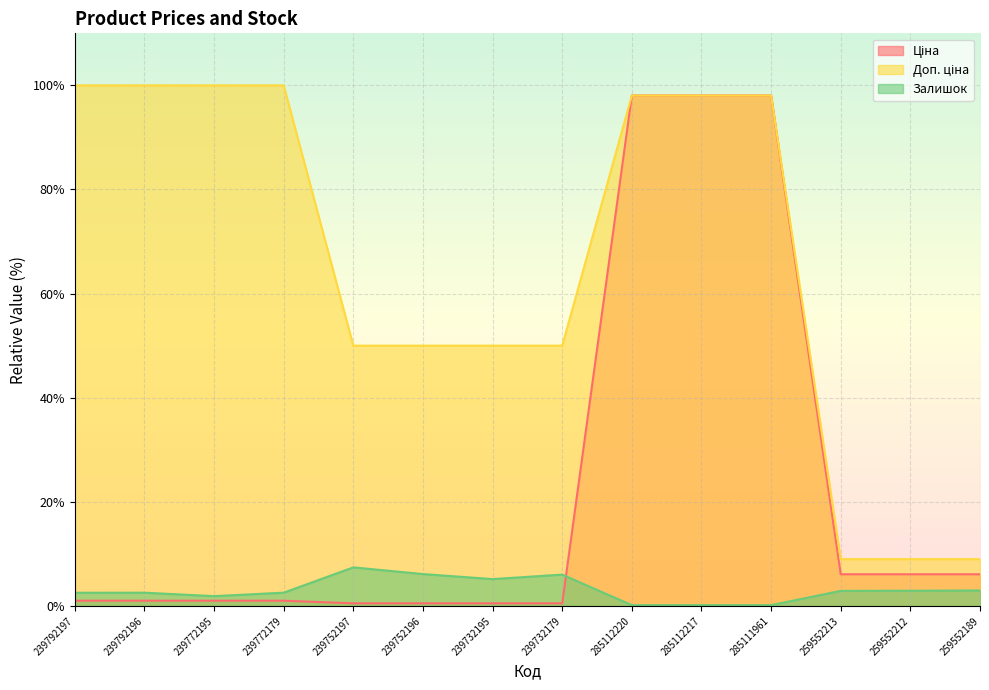

What is the value of the Залишок point at the 6th from the left?

6.1